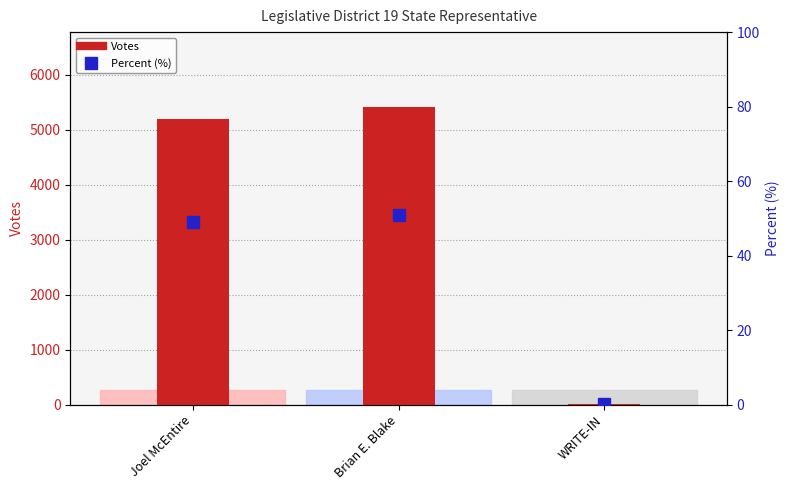

Between Joel McEntire and WRITE-IN, which is larger?

Joel McEntire